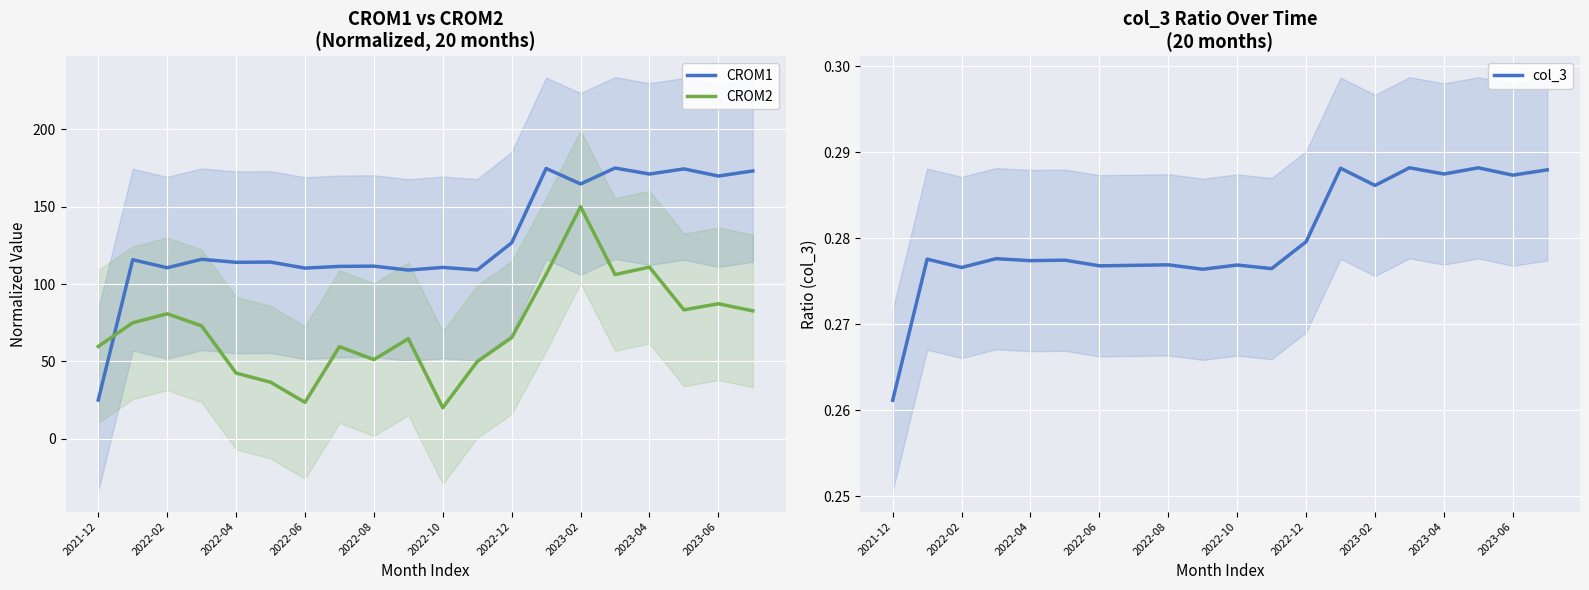

What position from the right is 15?

5